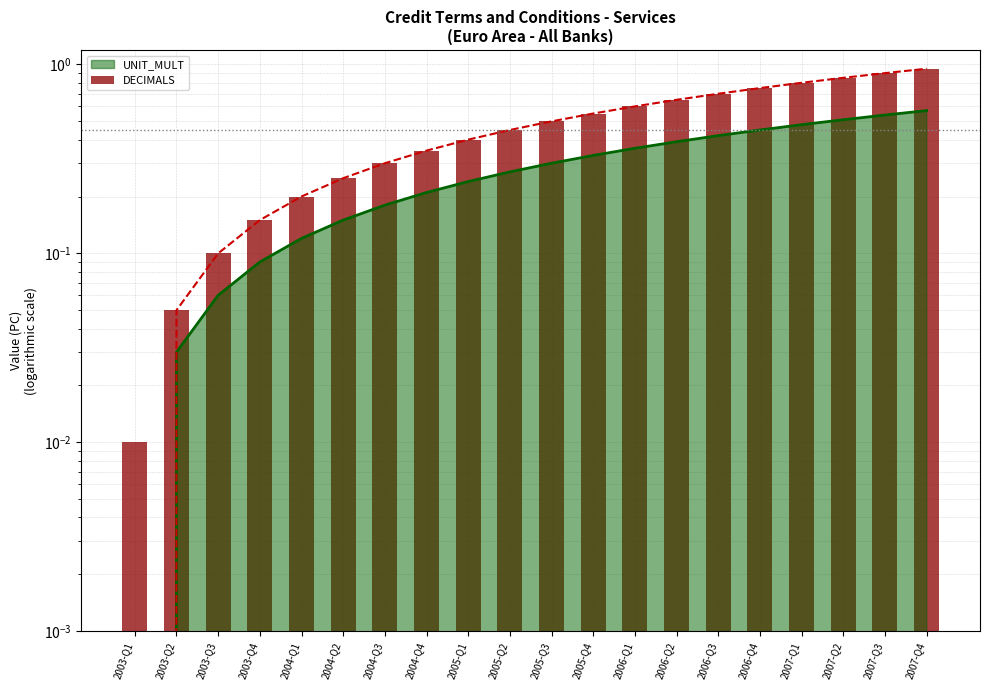

What is the difference between the maximum and minimum values?

0.9